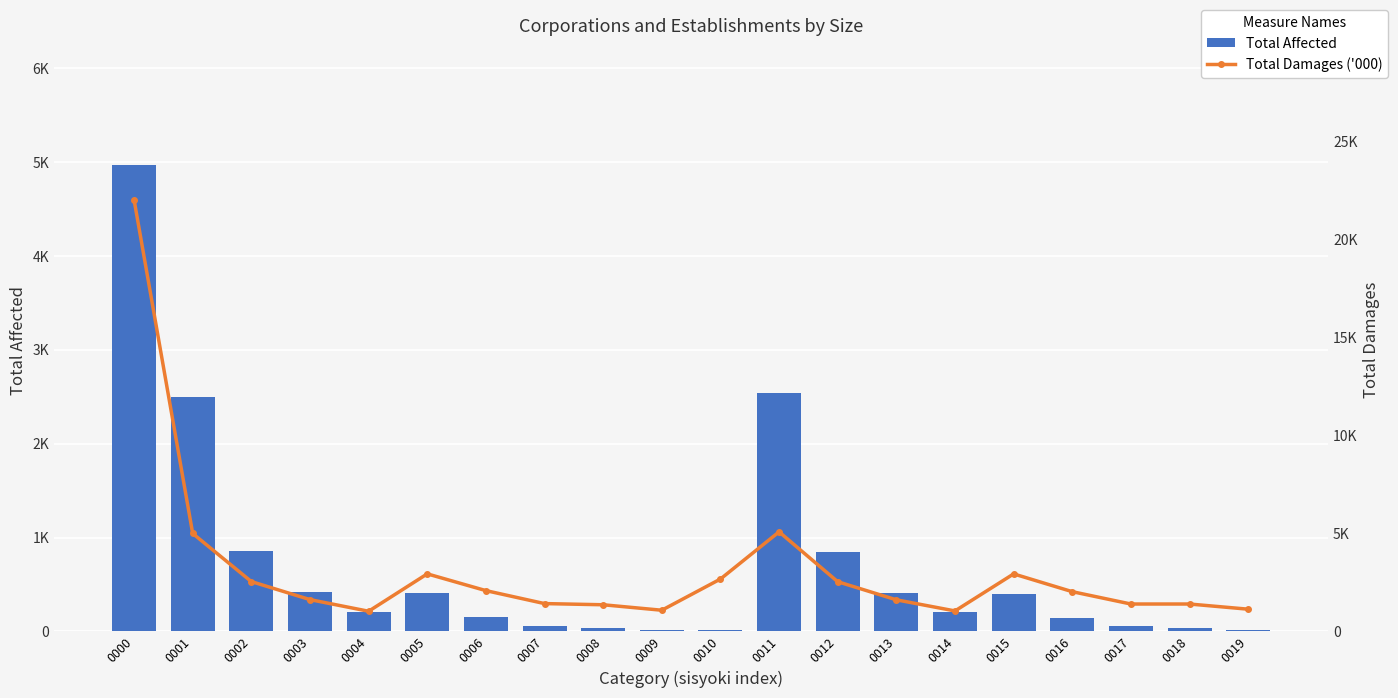

What is the average value of the Total Affected series?

714